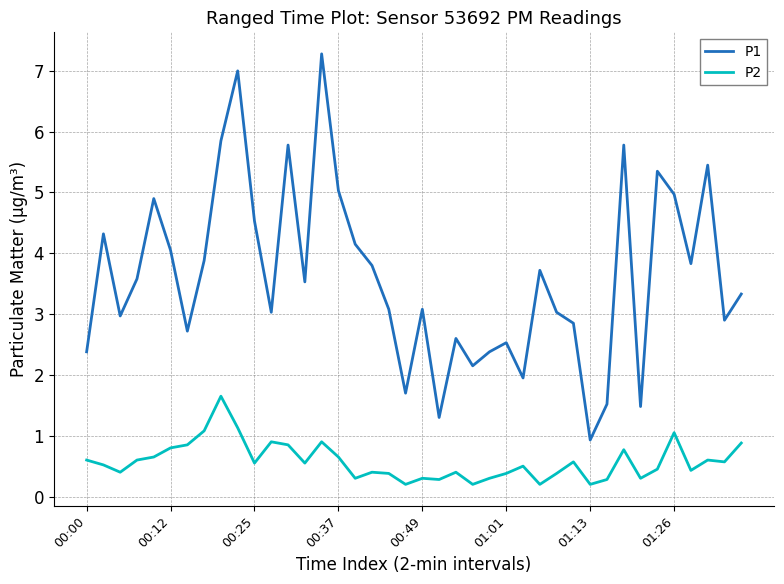

What is the lowest value of the P1 series?

0.9